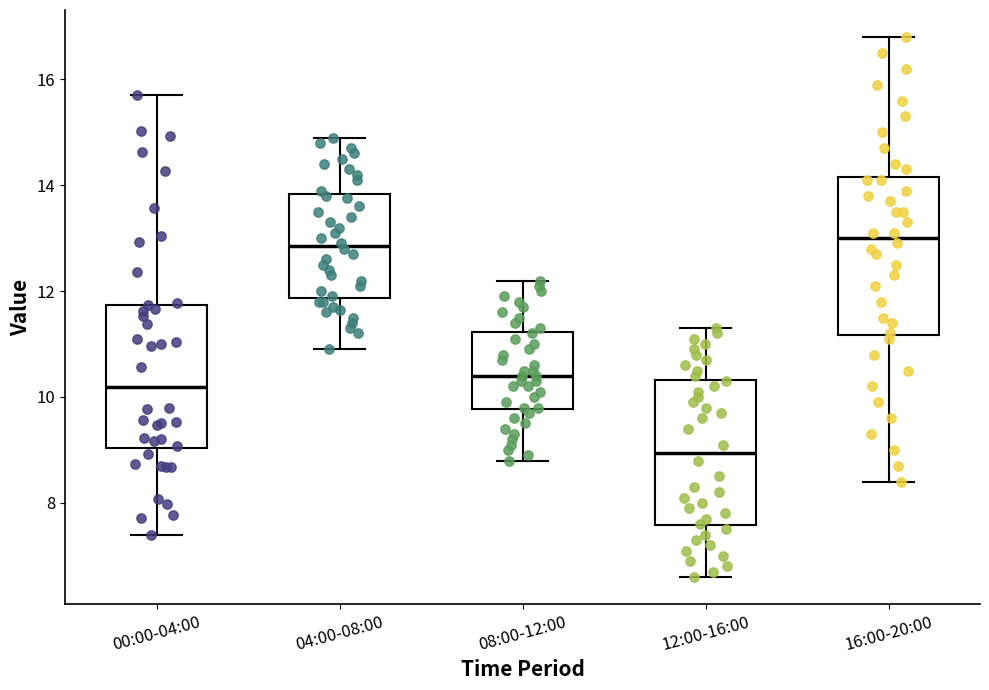

Where is the upper edge of the box for 04:00-08:00 on the y-axis? The values are not printed on the chart, so give them approximately, as read against the axis.

13.8